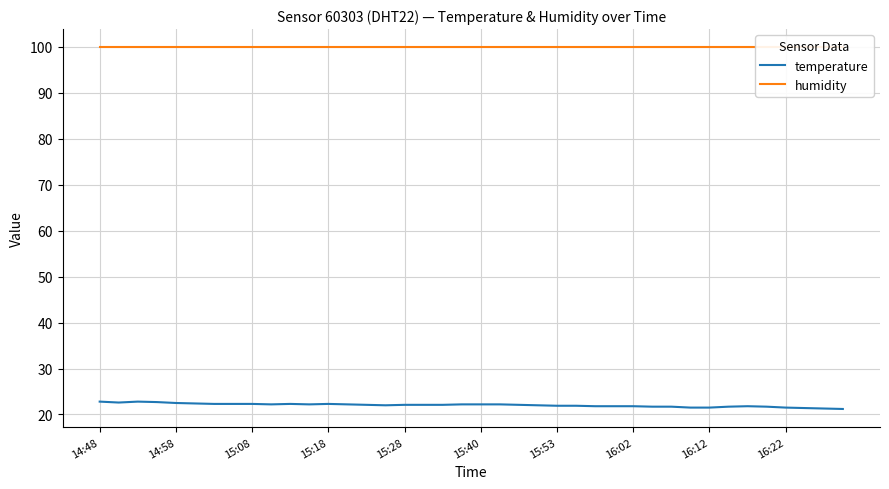

Does the chart have visible grid lines?

Yes